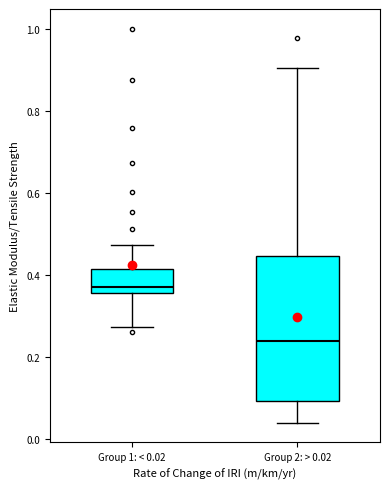

Which box has the highest median line?

Group 1: < 0.02